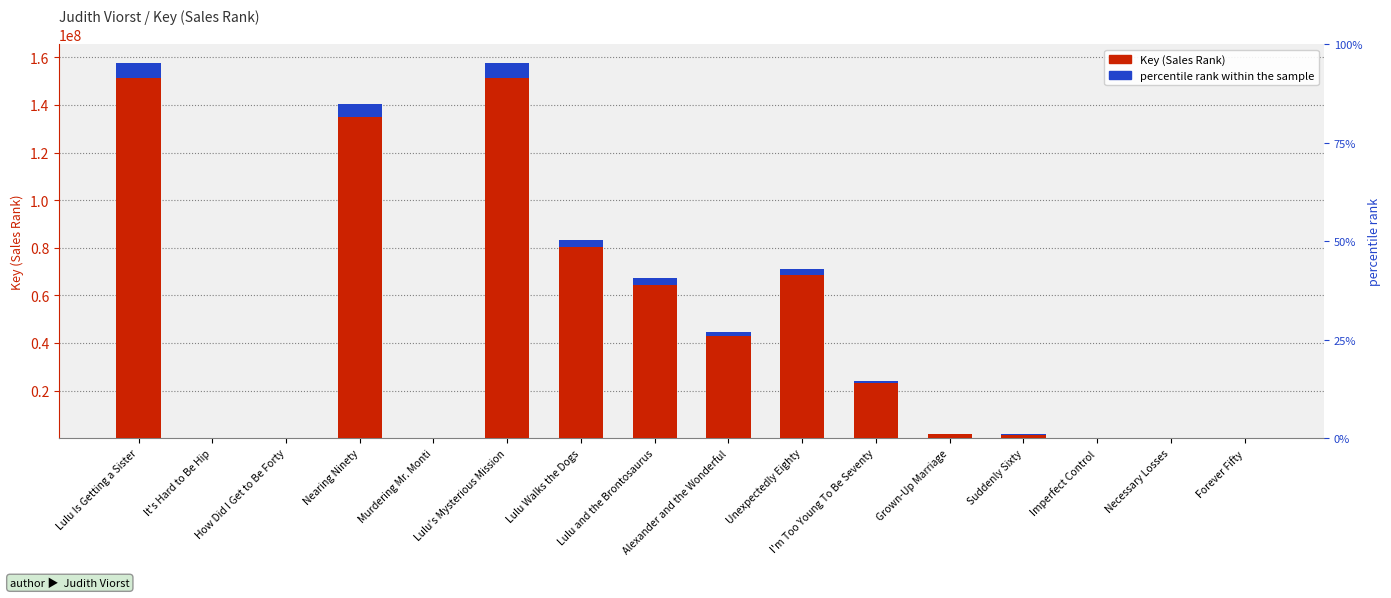

What is the difference between the maximum and minimum values?

157621953